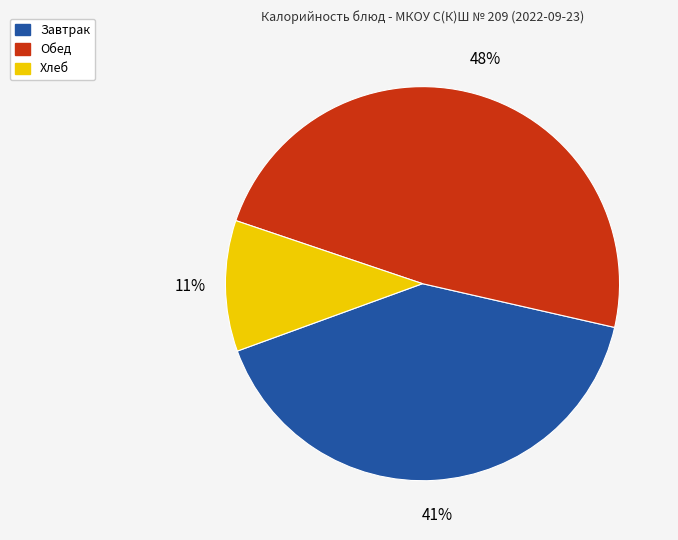

To the nearest percent, what is the average slice percentage?

33%